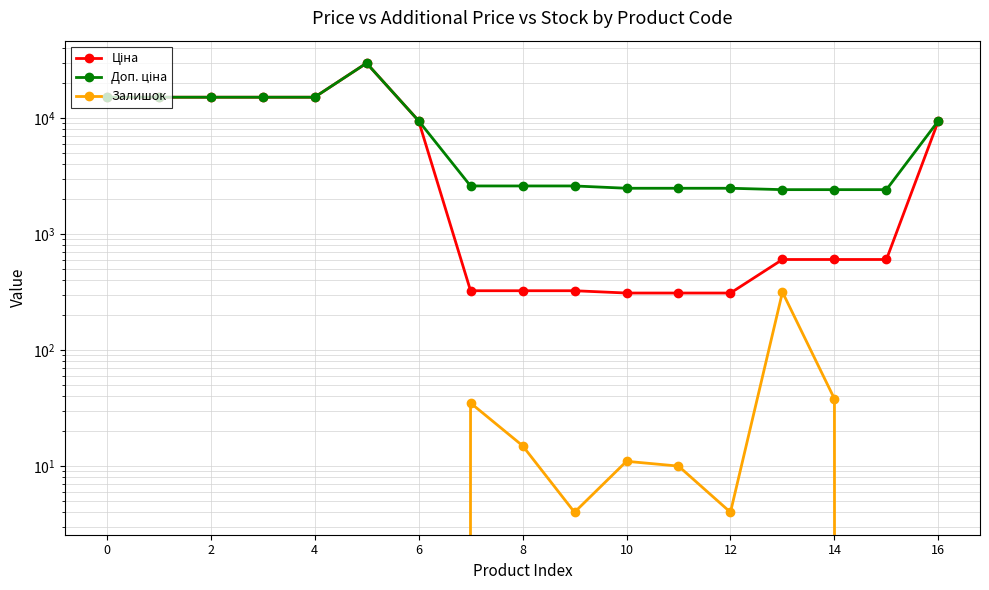

True or false: Ціна and Залишок intersect in this chart.

False